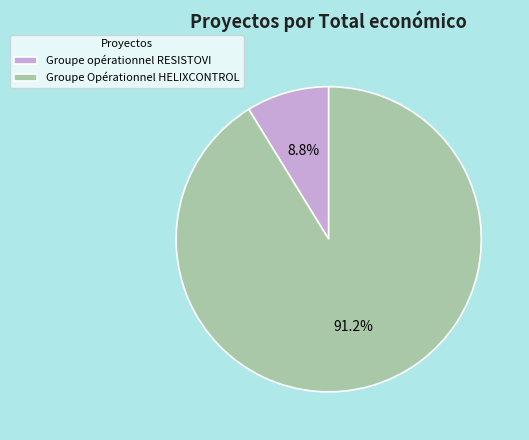

Which category accounts for the majority?

Groupe Opérationnel HELIXCONTROL